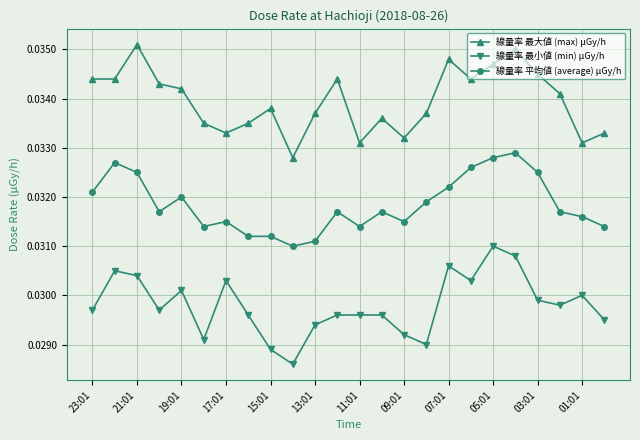

True or false: 線量率 平均値 (average) μGy/h and 線量率 最小値 (min) μGy/h intersect in this chart.

False